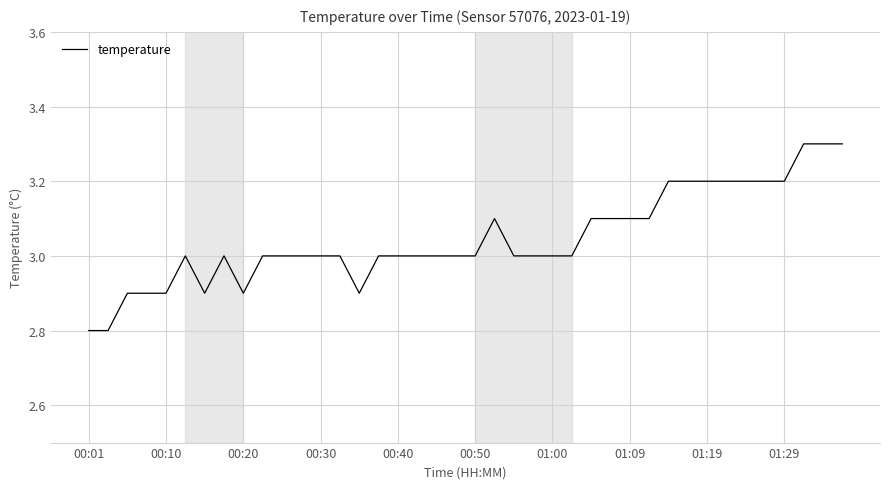

Count the number of categories in the chart.

40